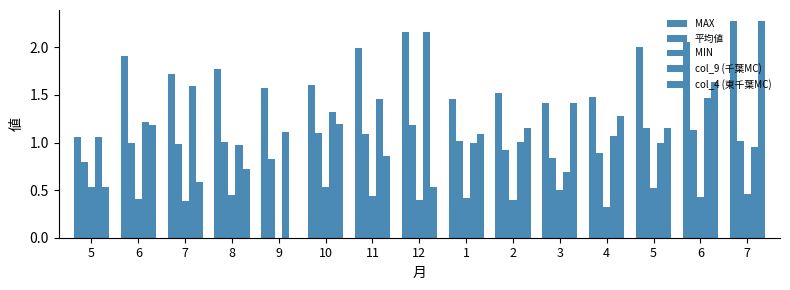

What is the value of the MAX bar at the 3rd from the left?

1.7